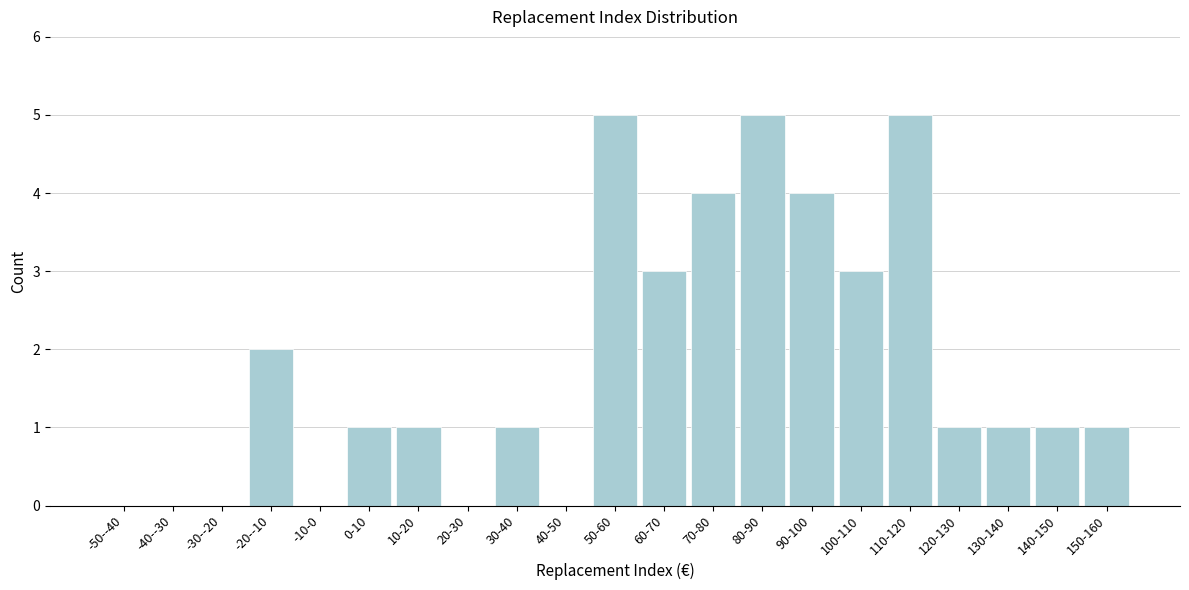

Reading right to left, list all the values displayed in this chart.

150-160=1	140-150=1	130-140=1	120-130=1	110-120=5	100-110=3	90-100=4	80-90=5	70-80=4	60-70=3	50-60=5	40-50=0	30-40=1	20-30=0	10-20=1	0-10=1	-10-0=0	-20--10=2	-30--20=0	-40--30=0	-50--40=0